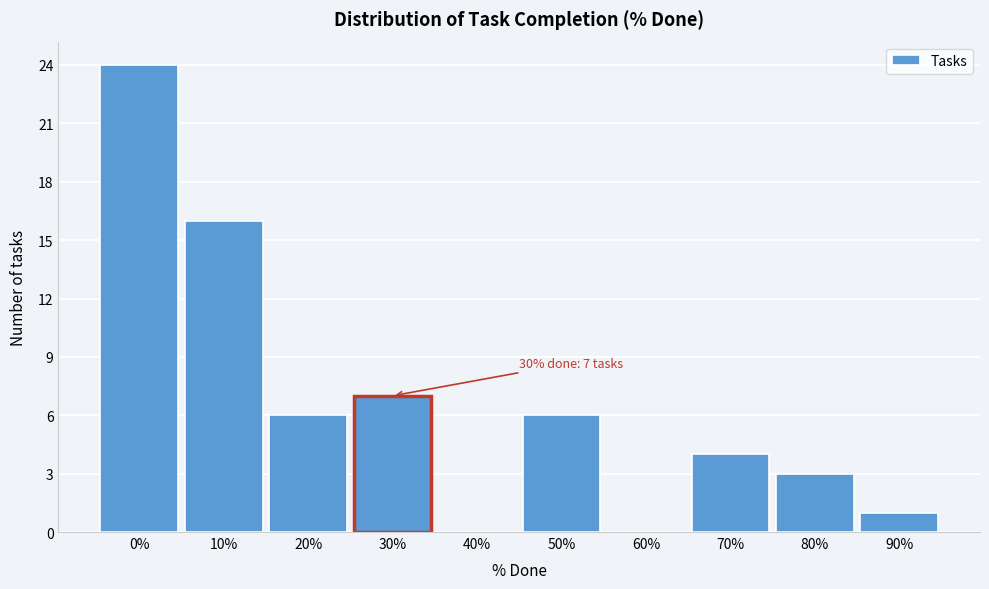

Reading left to right, transcribe all the data shown in this chart.

0%=24	10%=16	20%=6	30%=7	40%=0	50%=6	60%=0	70%=4	80%=3	90%=1